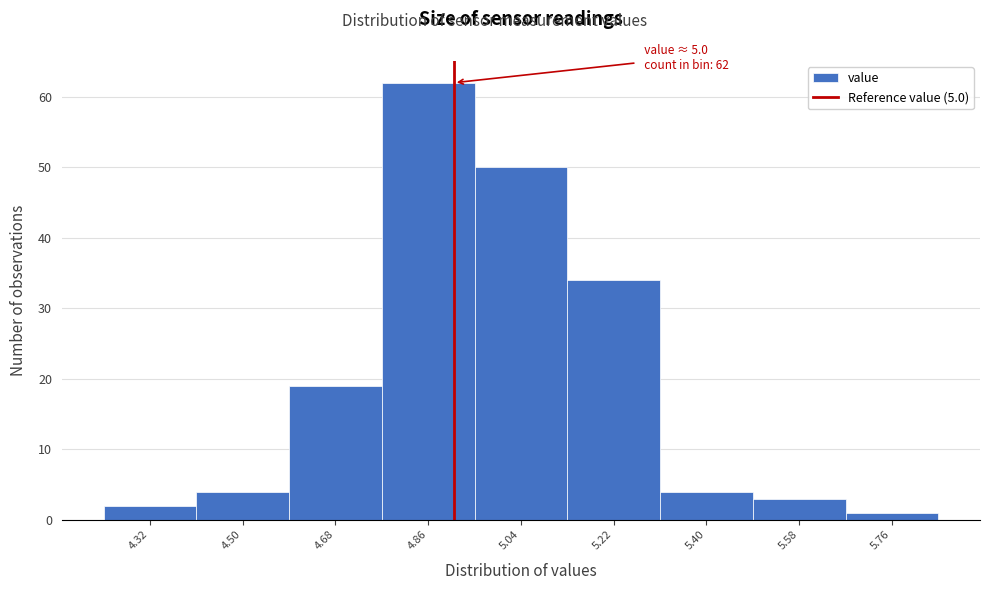

Reading left to right, extract all data points from this chart.

4.32=2	4.50=4	4.68=19	4.86=62	5.04=50	5.22=34	5.40=4	5.58=3	5.76=1